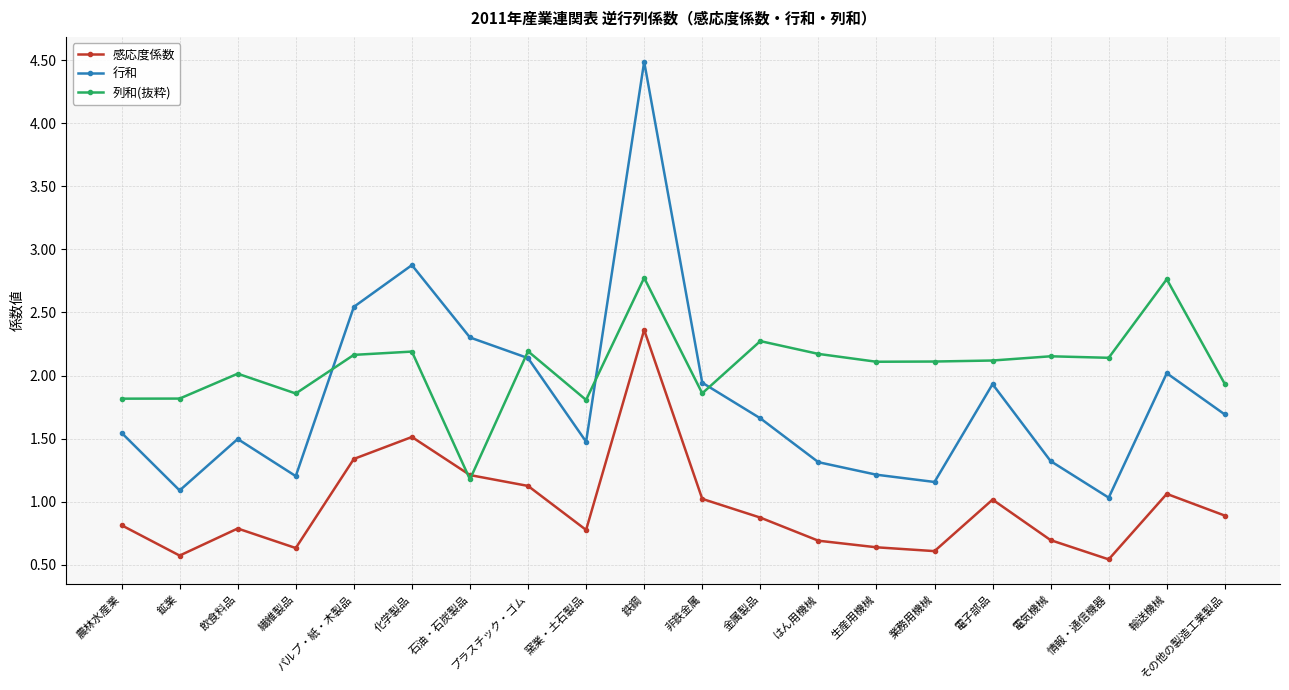

How many categories are shown in the chart?

20